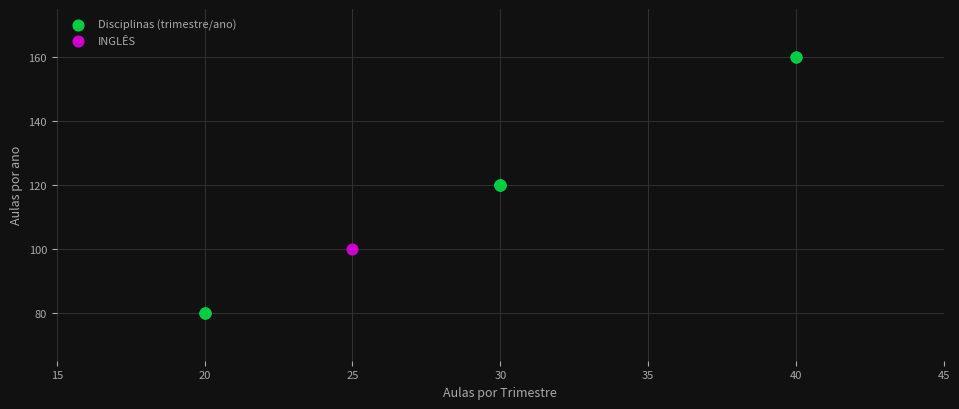

What are all the series names shown in the legend?

Disciplinas (trimestre/ano), INGLÊS